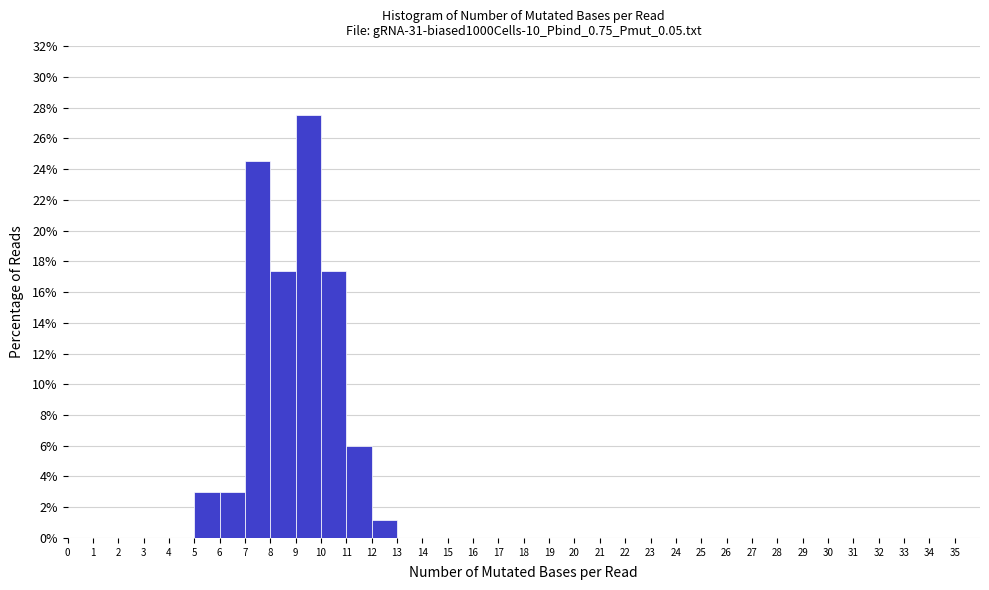

Reading left to right, list every bar in this chart as the range it spans on the x-axis followed by its height. The values are not printed on the chart, so give them approximately, as read against the axis.

0 to 1: 0
1 to 2: 0
2 to 3: 0
3 to 4: 0
4 to 5: 0
5 to 6: 3.0
6 to 7: 3.0
7 to 8: 24.6
8 to 9: 17.4
9 to 10: 27.6
10 to 11: 17.4
11 to 12: 6.0
12 to 13: 1.2
13 to 14: 0
14 to 15: 0
15 to 16: 0
16 to 17: 0
17 to 18: 0
18 to 19: 0
19 to 20: 0
20 to 21: 0
21 to 22: 0
22 to 23: 0
23 to 24: 0
24 to 25: 0
25 to 26: 0
26 to 27: 0
27 to 28: 0
28 to 29: 0
29 to 30: 0
30 to 31: 0
31 to 32: 0
32 to 33: 0
33 to 34: 0
34 to 35: 0
35 to 36: 0